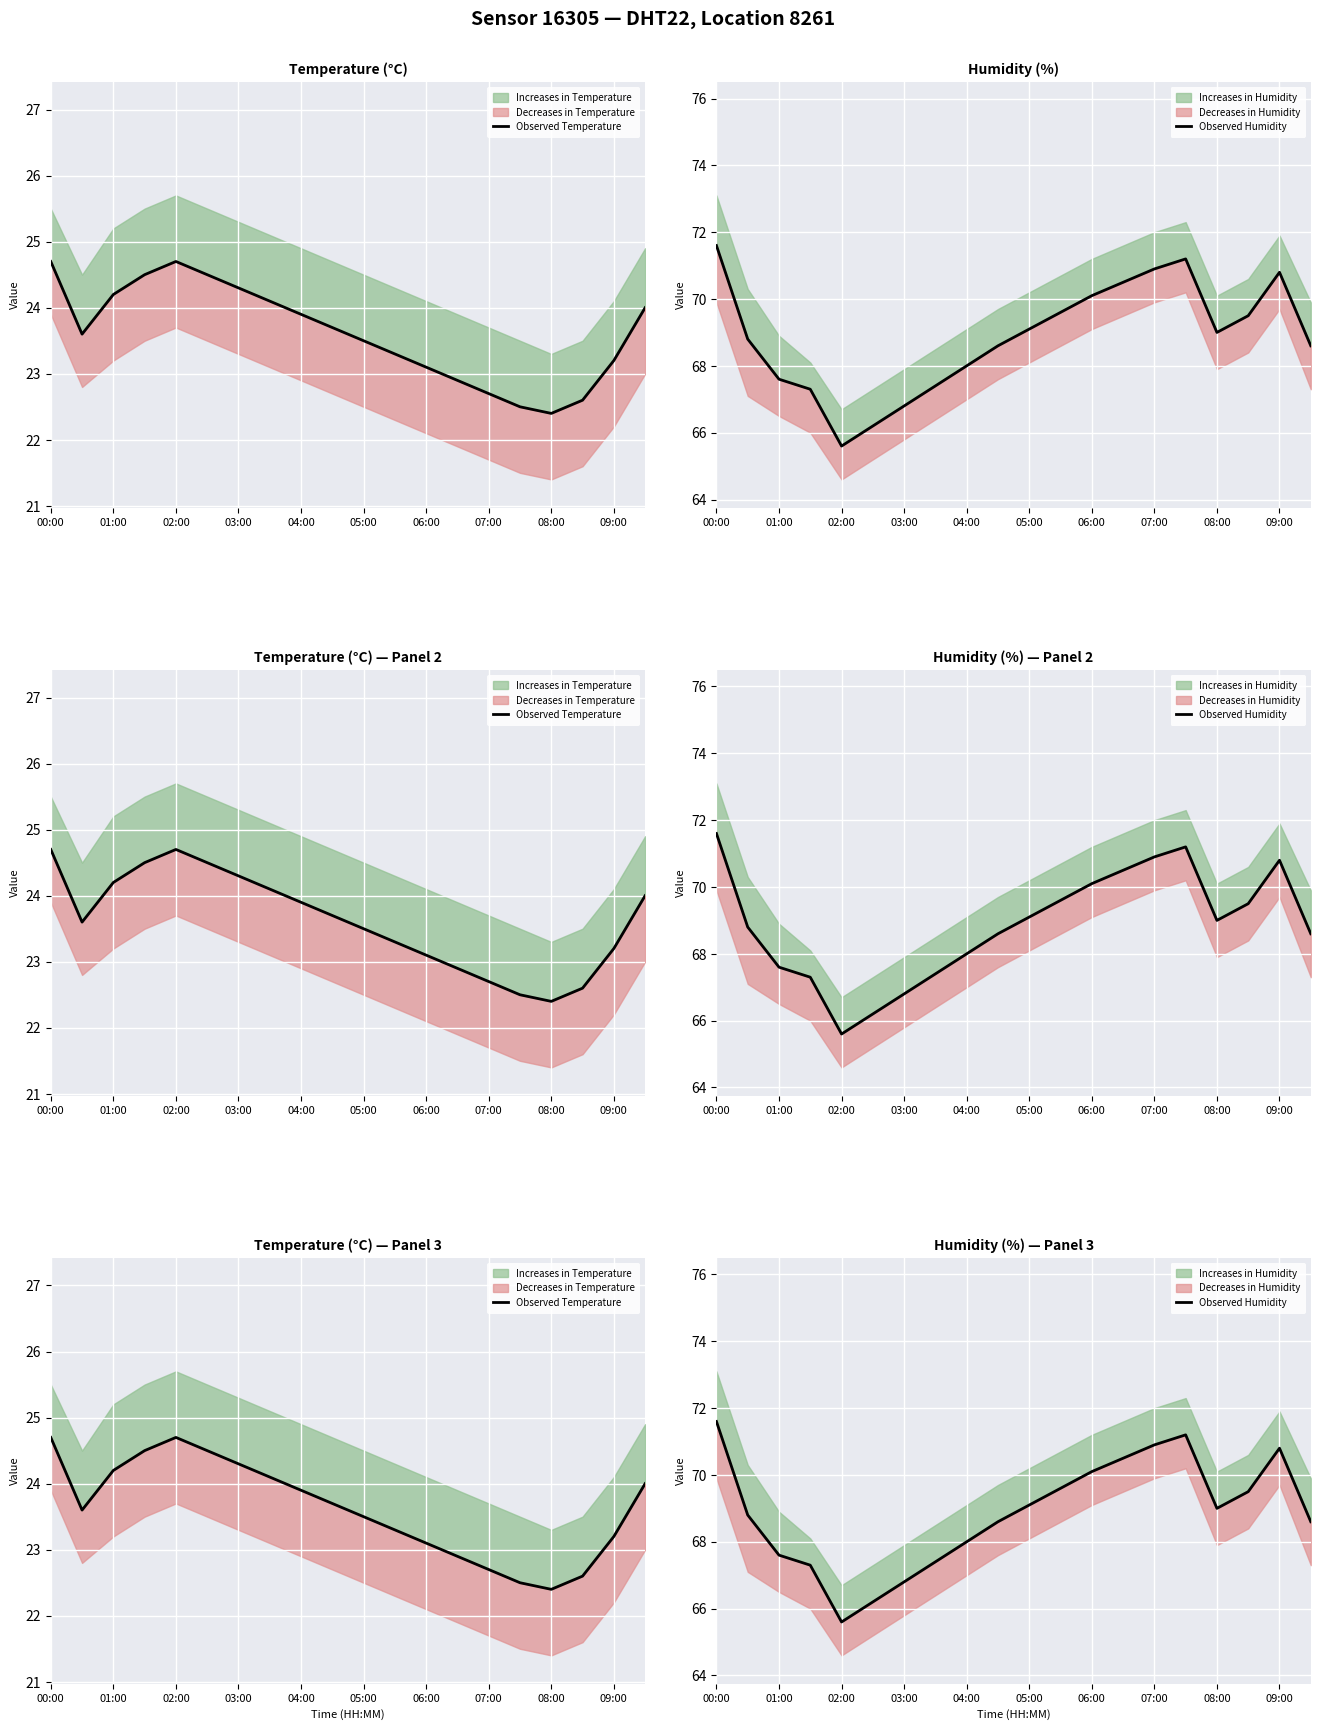

Reading left to right, what are all the values shown in this chart?

Observed Temperature: 24.7	23.6	24.2	24.5	24.7	24.5	24.3	24.1	23.9	23.7	23.5	23.3	23.1	22.9	22.7	22.5	22.4	22.6	23.2	24.0
Observed Humidity: 71.6	68.8	67.6	67.3	65.6	66.2	66.8	67.4	68.0	68.6	69.1	69.6	70.1	70.5	70.9	71.2	69.0	69.5	70.8	68.6